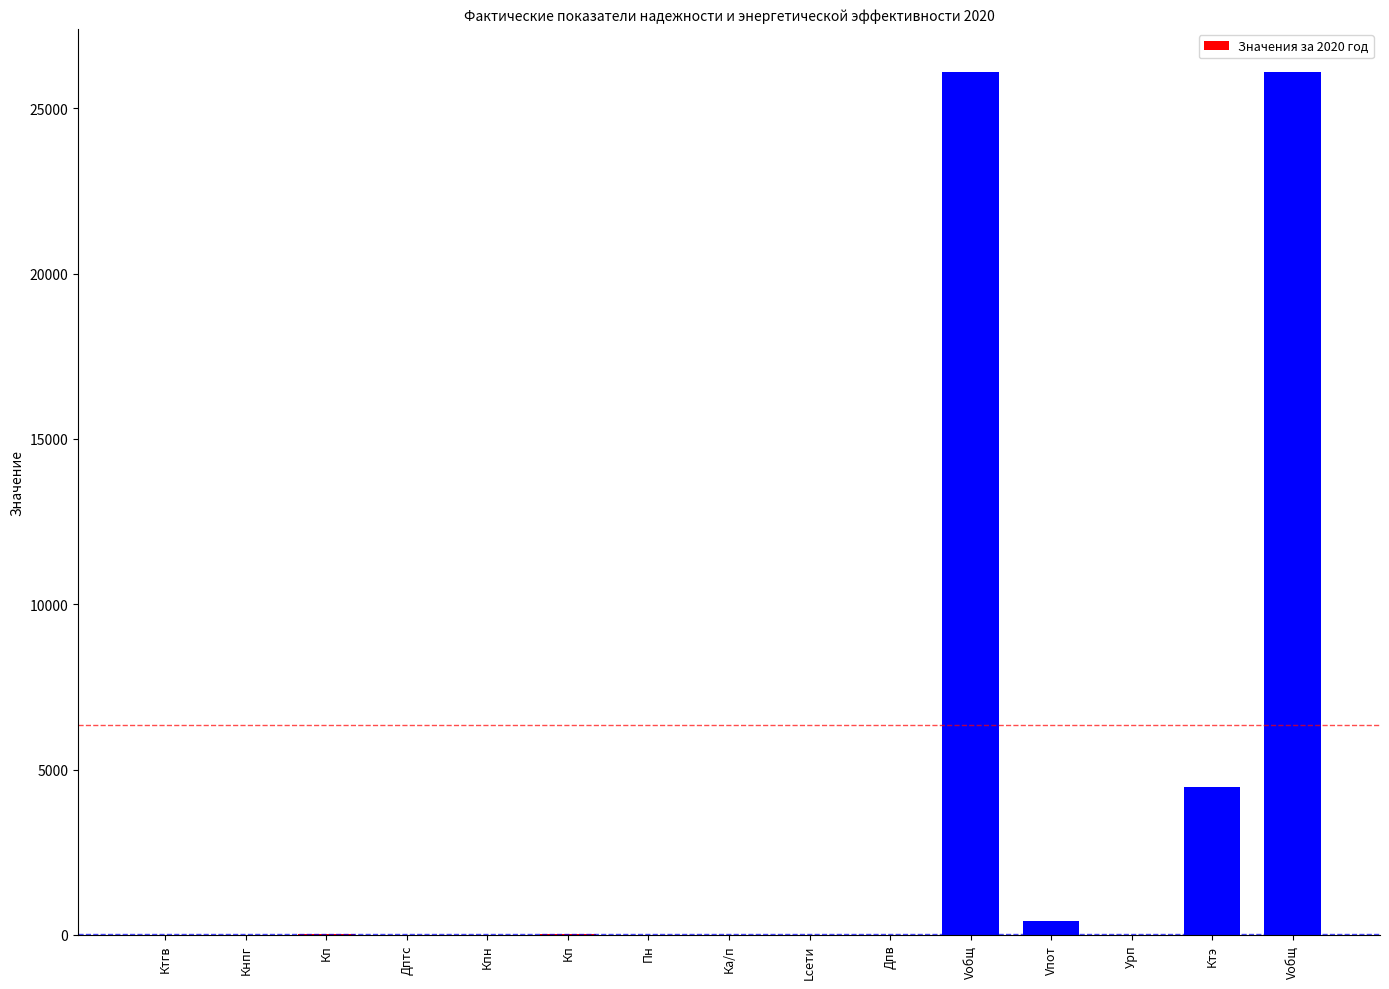

Count the number of values greater than 1.

8